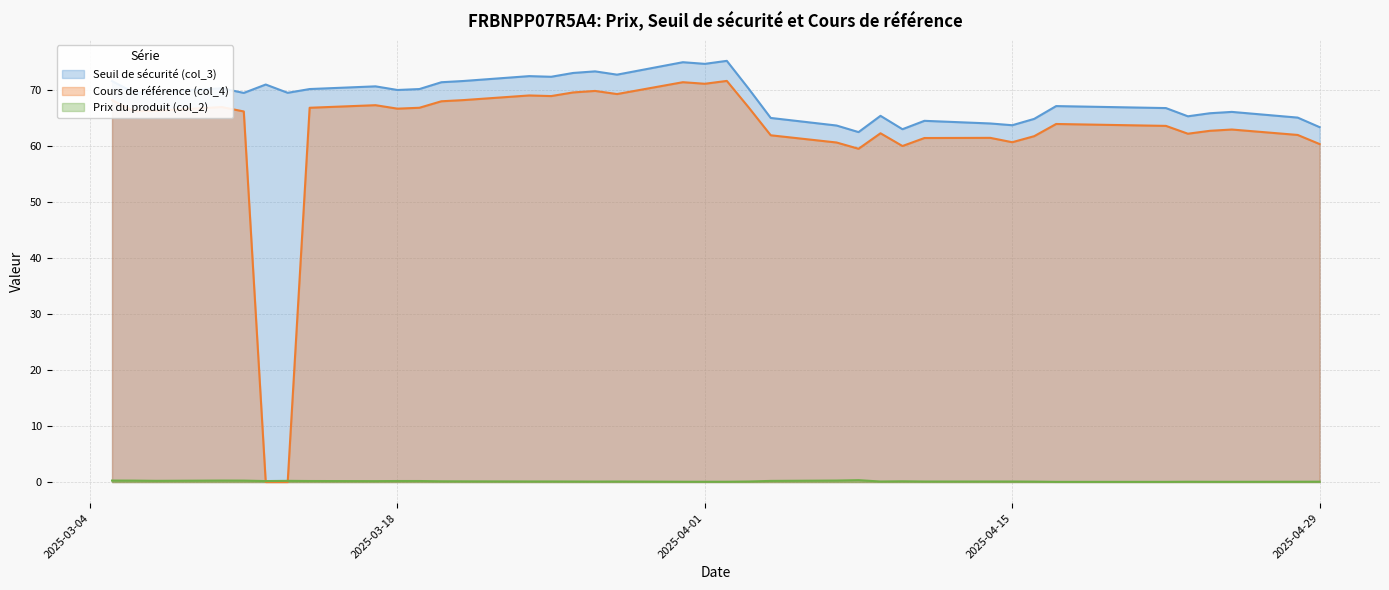

Reading left to right, extract all data points from this chart.

Seuil de sécurité (col_3): 2025-04-29=63.4	2025-04-28=65.2	2025-04-25=66.2	2025-04-24=65.9	2025-04-23=65.4	2025-04-22=66.9	2025-04-17=67.2	2025-04-16=64.9	2025-04-15=63.8	2025-04-14=64.1	2025-04-11=64.6	2025-04-10=63.1	2025-04-09=65.5	2025-04-08=62.6	2025-04-07=63.7	2025-04-04=65.1	2025-04-03=70.3	2025-04-02=75.3	2025-04-01=74.8	2025-03-31=75.1	2025-03-28=72.8	2025-03-27=73.4	2025-03-26=73.1	2025-03-25=72.5	2025-03-24=72.6	2025-03-21=71.7	2025-03-20=71.5	2025-03-19=70.3	2025-03-18=70.1	2025-03-17=70.7	2025-03-14=70.3	2025-03-13=69.6	2025-03-12=71.1	2025-03-11=69.6	2025-03-10=70.4	2025-03-07=69.7	2025-03-06=69.6	2025-03-05=71.7
Cours de référence (col_4): 2025-04-29=60.4	2025-04-28=62.0	2025-04-25=63.0	2025-04-24=62.8	2025-04-23=62.3	2025-04-22=63.7	2025-04-17=64.0	2025-04-16=61.8	2025-04-15=60.8	2025-04-14=61.5	2025-04-11=61.5	2025-04-10=60.1	2025-04-09=62.4	2025-04-08=59.6	2025-04-07=60.7	2025-04-04=62.0	2025-04-03=67.0	2025-04-02=71.7	2025-04-01=71.2	2025-03-31=71.5	2025-03-28=69.4	2025-03-27=69.9	2025-03-26=69.7	2025-03-25=69.0	2025-03-24=69.1	2025-03-21=68.3	2025-03-20=68.1	2025-03-19=66.9	2025-03-18=66.8	2025-03-17=67.4	2025-03-14=66.9	2025-03-13=0.0	2025-03-12=0.0	2025-03-11=66.2	2025-03-10=67.0	2025-03-07=66.4	2025-03-06=66.3	2025-03-05=68.3
Prix du produit (col_2): 2025-04-29=0.1	2025-04-28=0.1	2025-04-25=0.0	2025-04-24=0.0	2025-04-23=0.1	2025-04-22=0.0	2025-04-17=0.0	2025-04-16=0.1	2025-04-15=0.1	2025-04-14=0.1	2025-04-11=0.1	2025-04-10=0.1	2025-04-09=0.1	2025-04-08=0.3	2025-04-07=0.3	2025-04-04=0.2	2025-04-03=0.1	2025-04-02=0.1	2025-04-01=0.1	2025-03-31=0.1	2025-03-28=0.1	2025-03-27=0.1	2025-03-26=0.1	2025-03-25=0.1	2025-03-24=0.1	2025-03-21=0.1	2025-03-20=0.1	2025-03-19=0.2	2025-03-18=0.2	2025-03-17=0.2	2025-03-14=0.2	2025-03-13=0.2	2025-03-12=0.2	2025-03-11=0.2	2025-03-10=0.3	2025-03-07=0.2	2025-03-06=0.2	2025-03-05=0.3